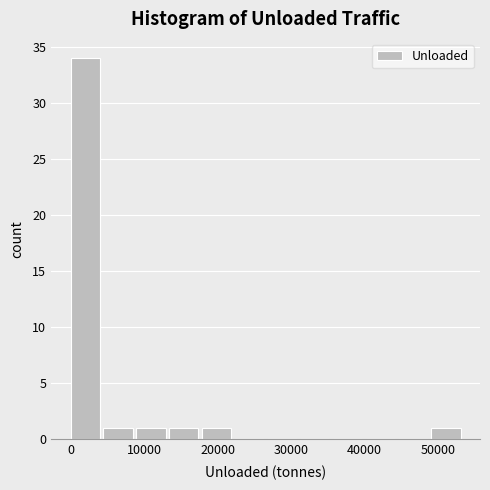

Reading left to right, transcribe this chart: for each bar, give the range it covers on the x-axis and its height. Neither the bar edges nor the heights are printed on the chart, so give them approximately, as read against the axes.

0 to 4000: 34
4000 to 9000: 1
9000 to 13000: 1
13000 to 18000: 1
18000 to 22000: 1
22000 to 27000: 0
27000 to 31000: 0
31000 to 36000: 0
36000 to 40000: 0
40000 to 45000: 0
45000 to 49000: 0
49000 to 53000: 1